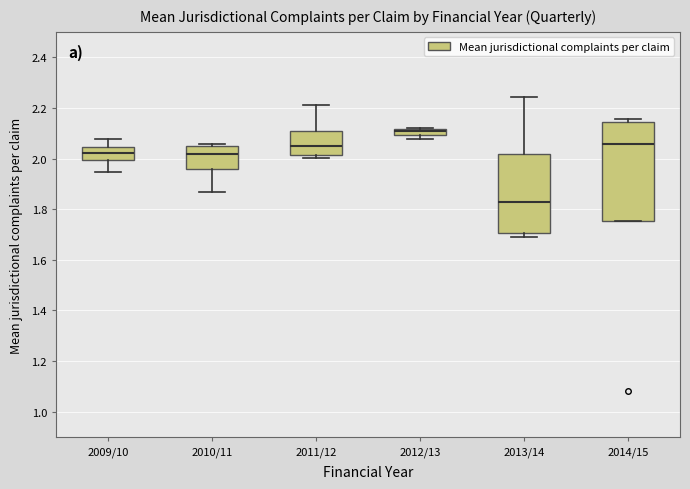

Comparing the boxes themselves (not the whiskers), which one is the tallest?

2014/15